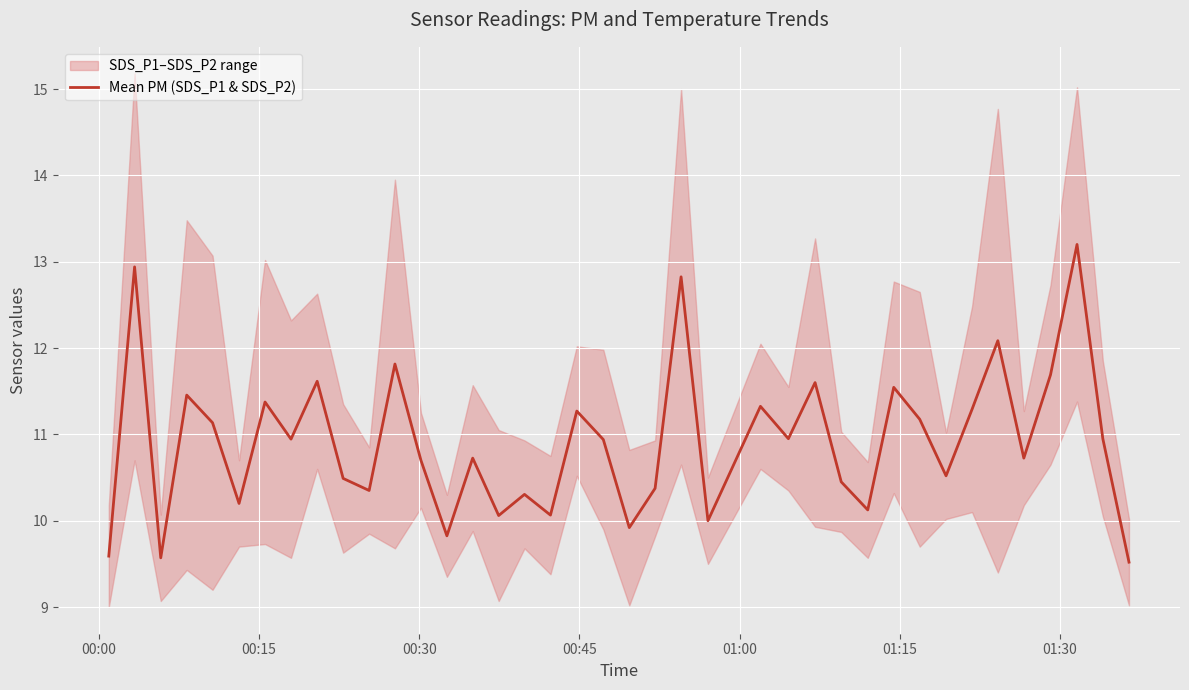

What is the minimum value for Mean PM (SDS_P1 & SDS_P2)?

9.5